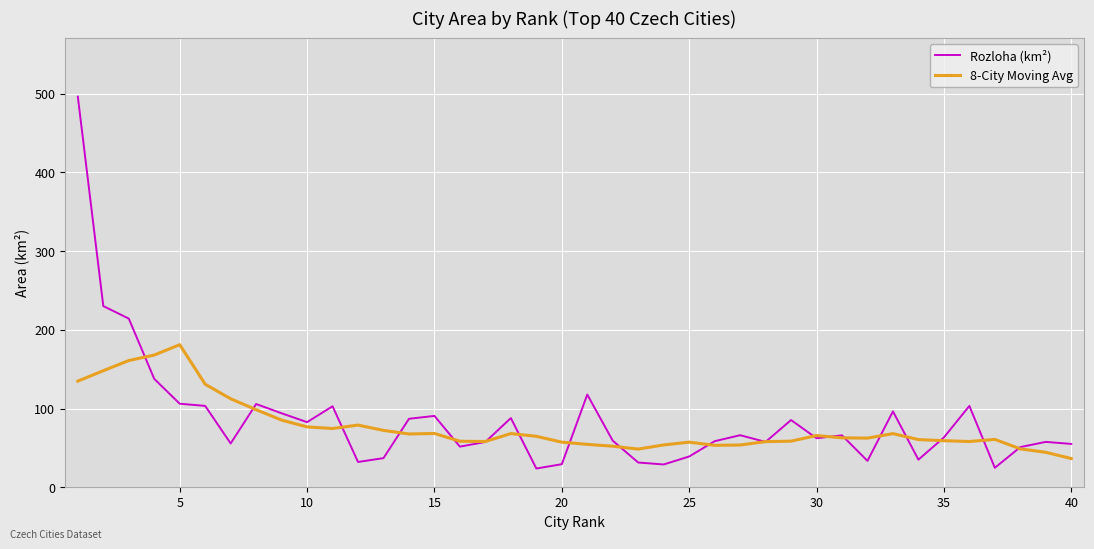

What is the lowest value of the 8-City Moving Avg series?

36.4